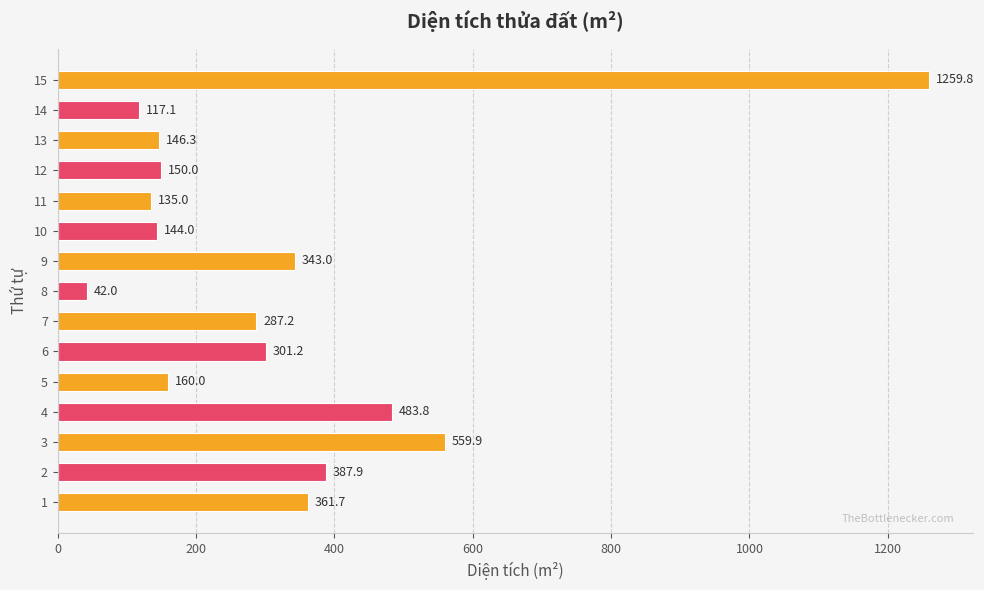

At which category does the chart reach its peak across all series?

15